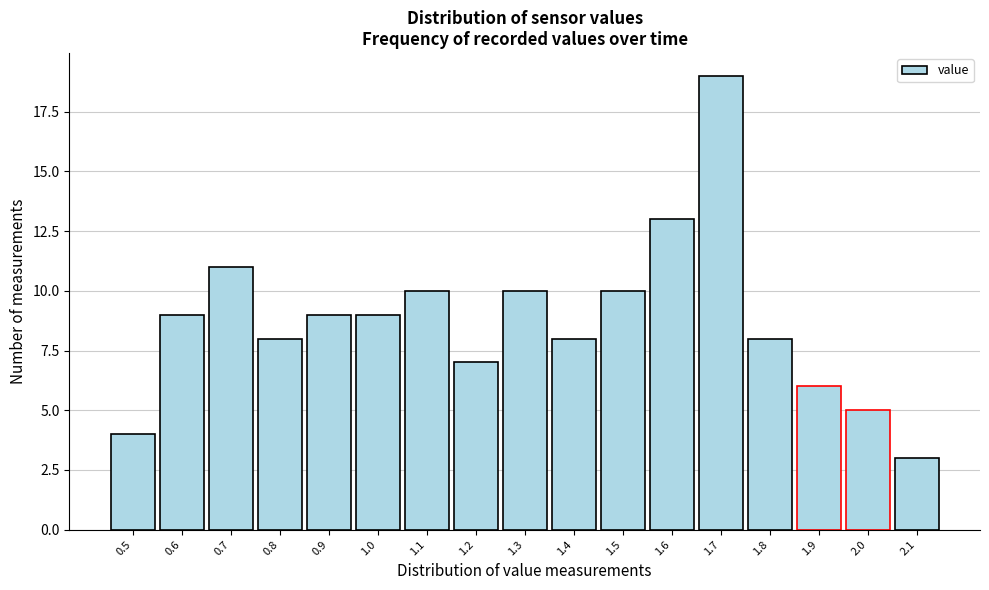

Over which range of the x-axis is the bar tallest?

1.65 to 1.75